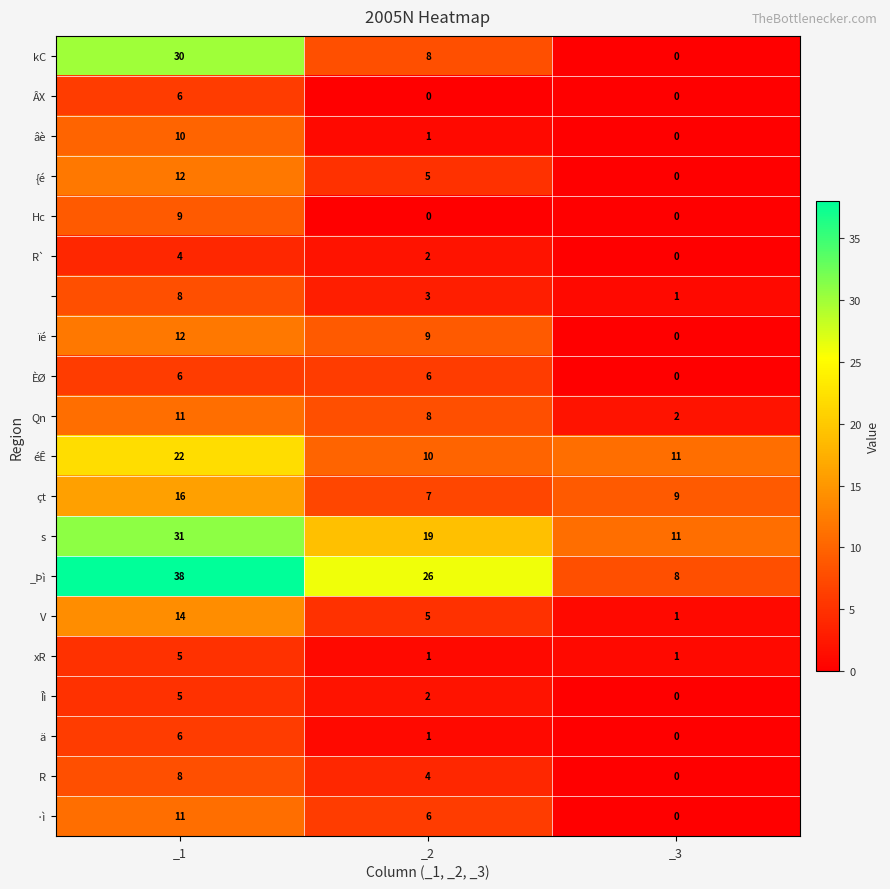

How many series are shown in this chart?

20